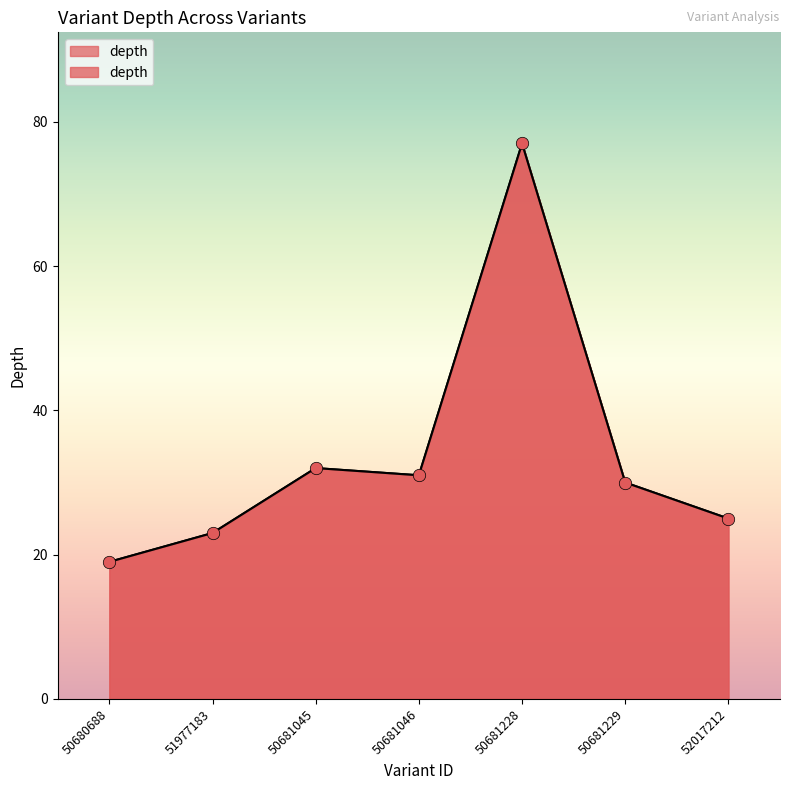

Approximately how many times larger is the value at 50681046 compared to 50681228?

0.4